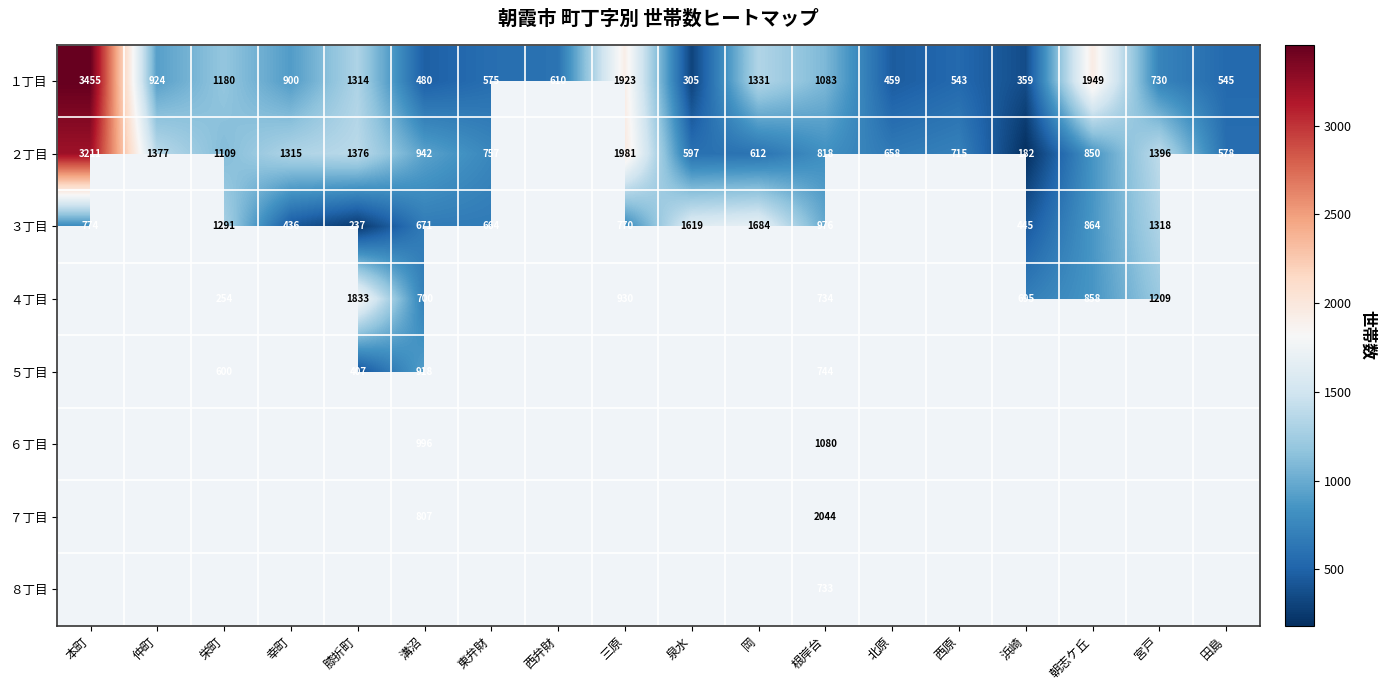

Is it true that １丁目 equals 1949 at 朝志ケ丘?

True